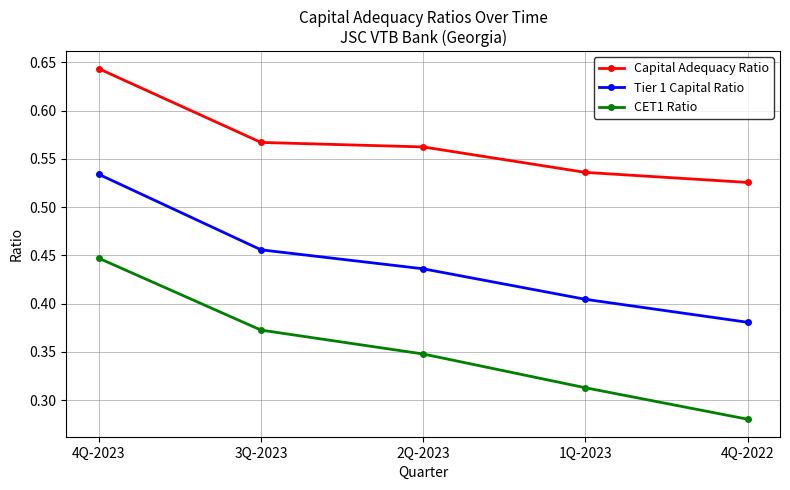

Which series has the widest spread of values?

CET1 Ratio